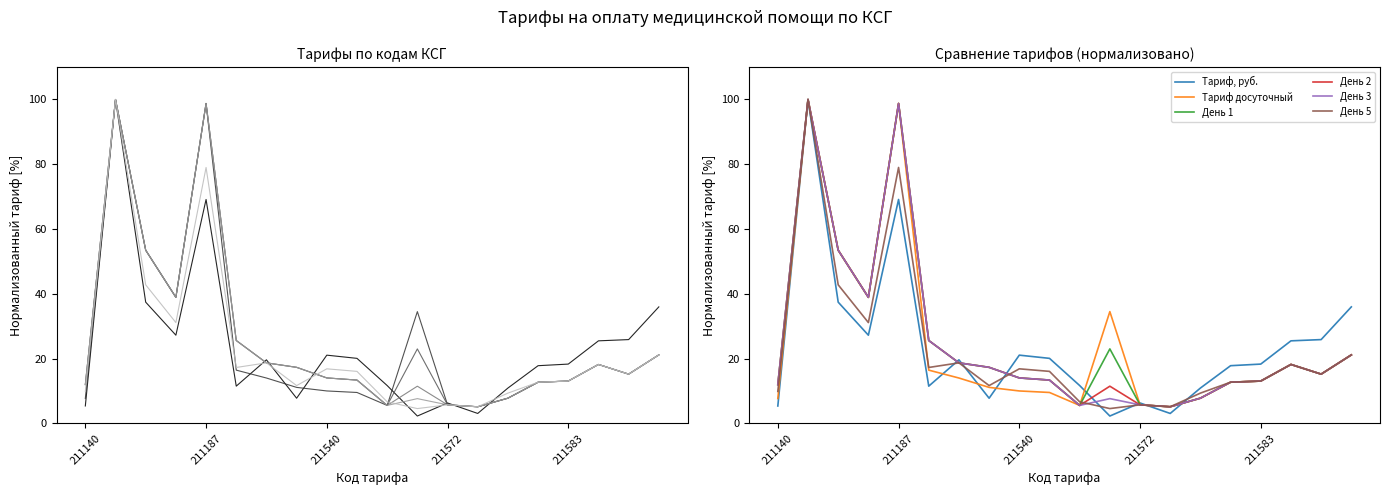

How many times do Тариф досуточный and День 5 cross each other?

3